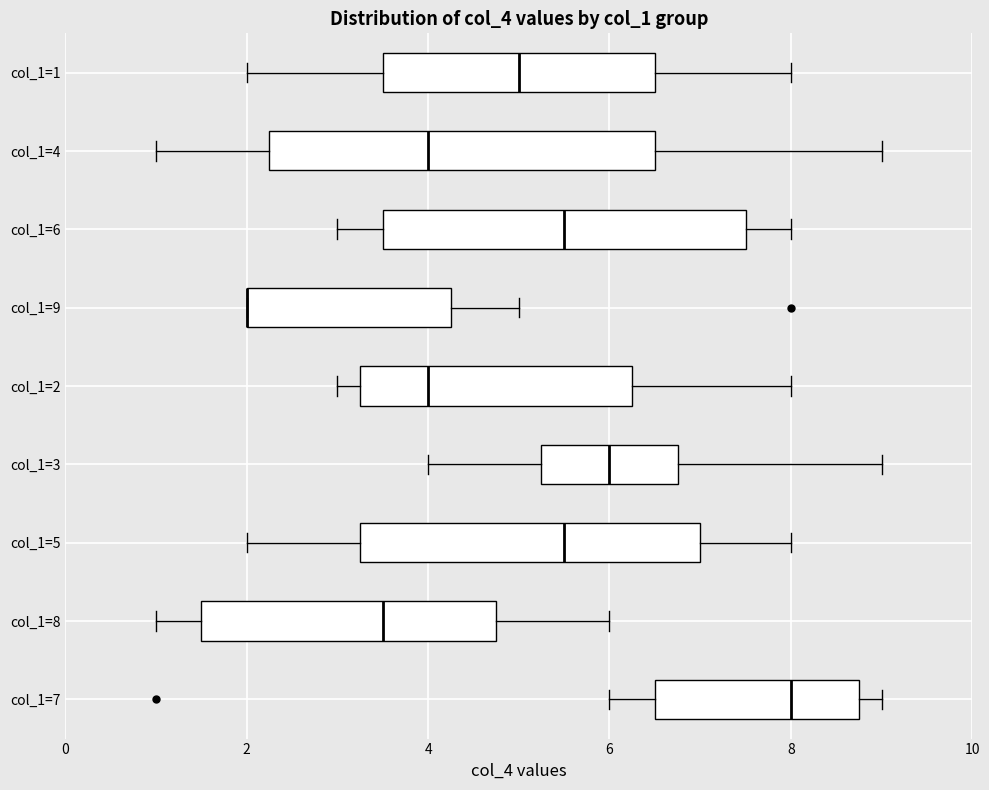

Reading bottom to top, transcribe this box plot: for each box, give where its median line is, the range the box spans, and where its two whiskers end, as read against the x-axis. The values are not printed on the chart, so give them approximately, as read against the axis.

col_1=7: median 8.0, box 6.6 to 8.8, whiskers 6.0 to 9.0
col_1=8: median 3.6, box 1.6 to 4.8, whiskers 1.0 to 6.0
col_1=5: median 5.6, box 3.2 to 7.0, whiskers 2.0 to 8.0
col_1=3: median 6.0, box 5.2 to 6.8, whiskers 4.0 to 9.0
col_1=2: median 4.0, box 3.2 to 6.2, whiskers 3.0 to 8.0
col_1=9: median 2.0 (drawn on the box's left edge), box 2.0 to 4.2, whiskers 2.0 to 5.0
col_1=6: median 5.6, box 3.6 to 7.6, whiskers 3.0 to 8.0
col_1=4: median 4.0, box 2.2 to 6.6, whiskers 1.0 to 9.0
col_1=1: median 5.0, box 3.6 to 6.6, whiskers 2.0 to 8.0